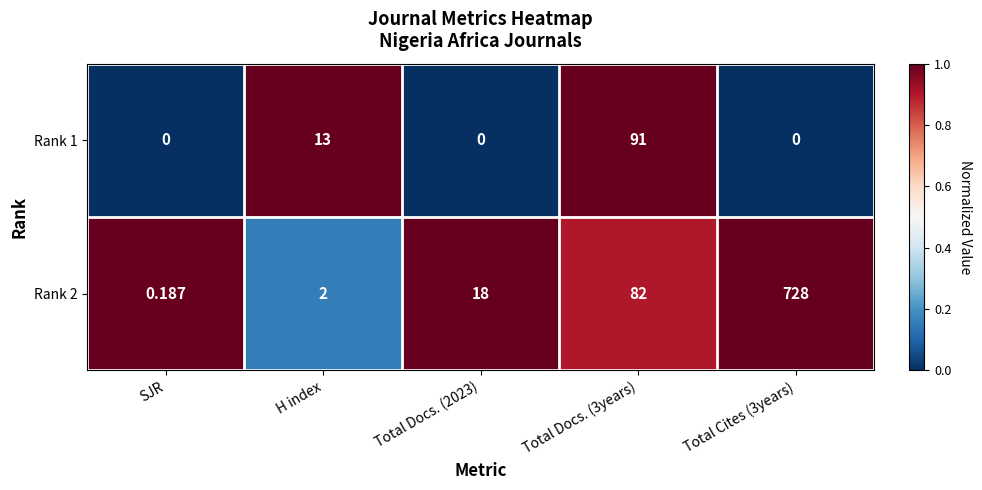

Is the value of Rank 2 at SJR greater than the value of Rank 1 at Total Docs. (3years)?

No